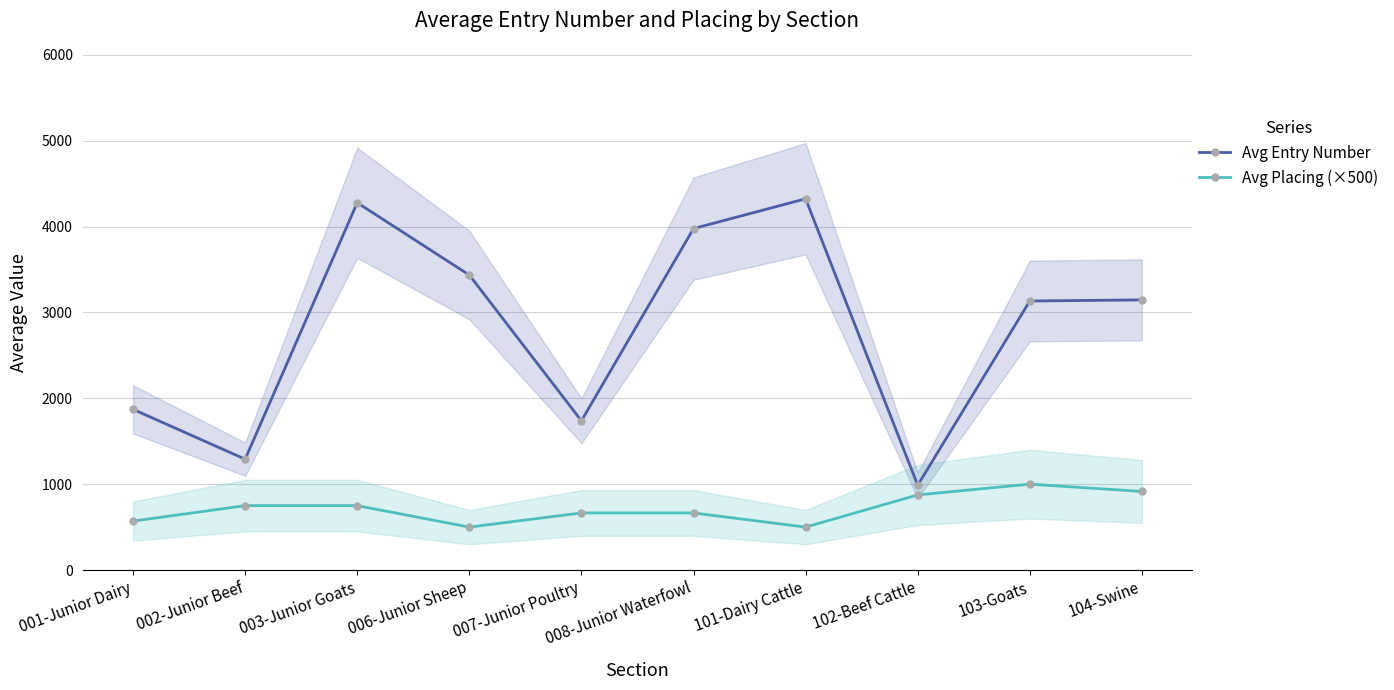

Between 103-Goats and 006-Junior Sheep, which is larger?

006-Junior Sheep